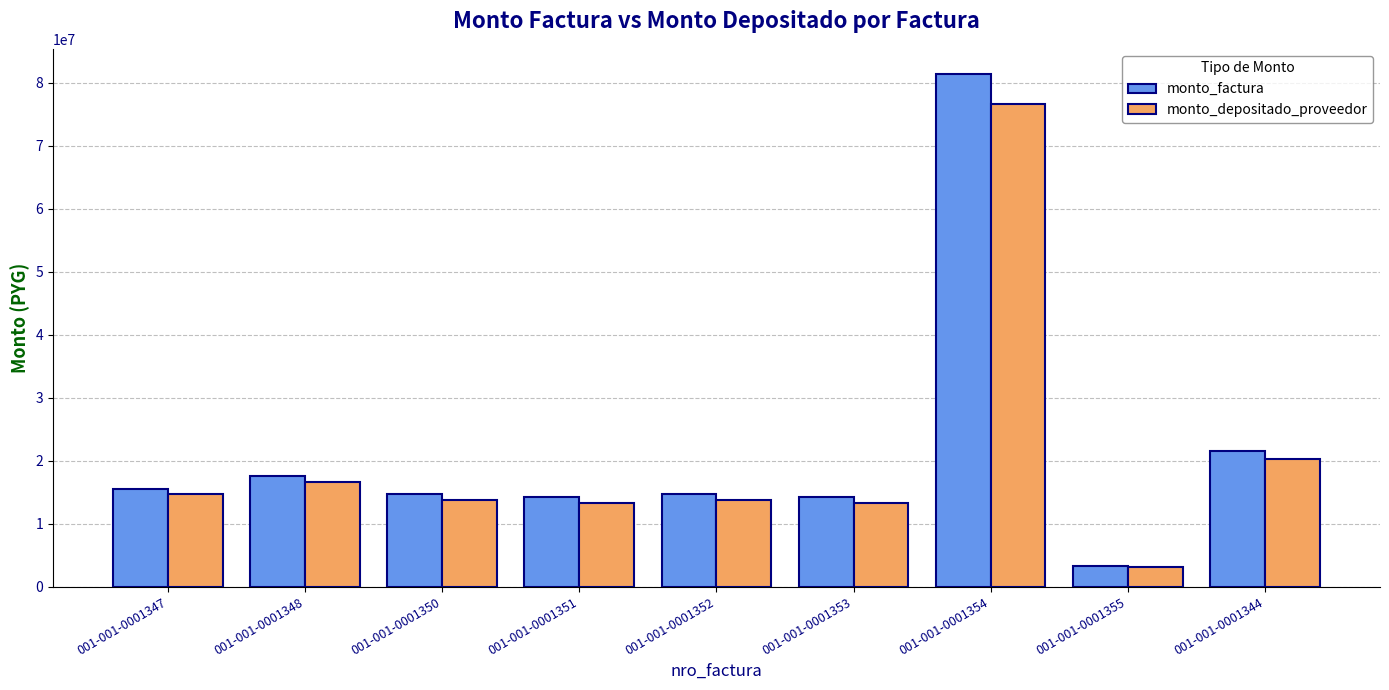

True or false: monto_factura has a value of 8062073 at 001-001-0001351.

False